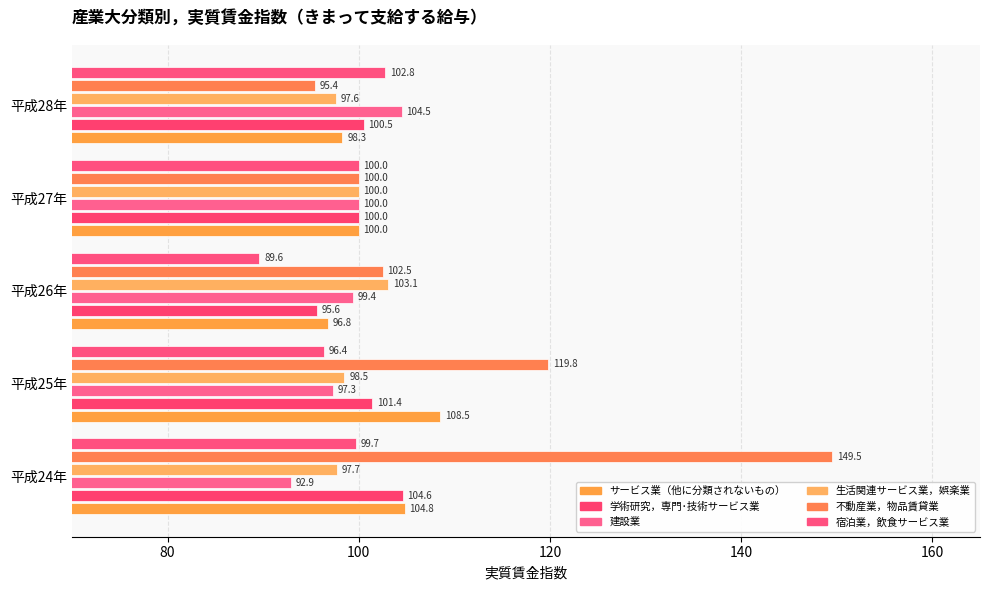

Reading left to right, transcribe all the data shown in this chart.

サービス業（他に分類されないもの）: 104.8	108.5	96.8	100.0	98.3
学術研究，専門･技術サービス業: 104.6	101.4	95.6	100.0	100.5
建設業: 92.9	97.3	99.4	100.0	104.5
生活関連サービス業，娯楽業: 97.7	98.5	103.1	100.0	97.6
不動産業，物品賃貸業: 149.5	119.8	102.5	100.0	95.4
宿泊業，飲食サービス業: 99.7	96.4	89.6	100.0	102.8